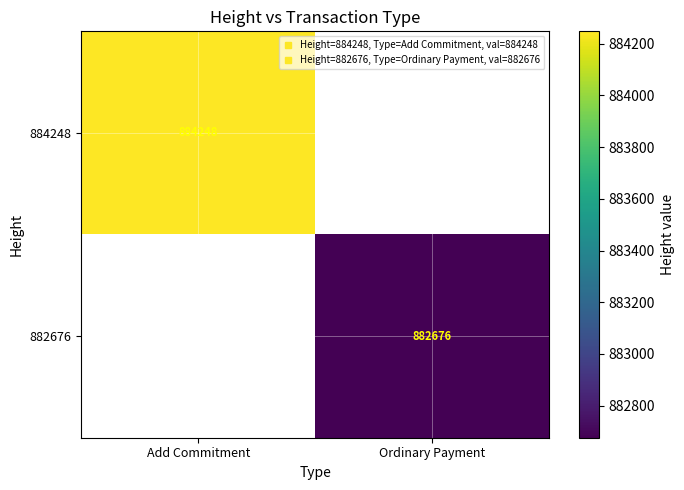

How many positive values does the 882676 series have?

1